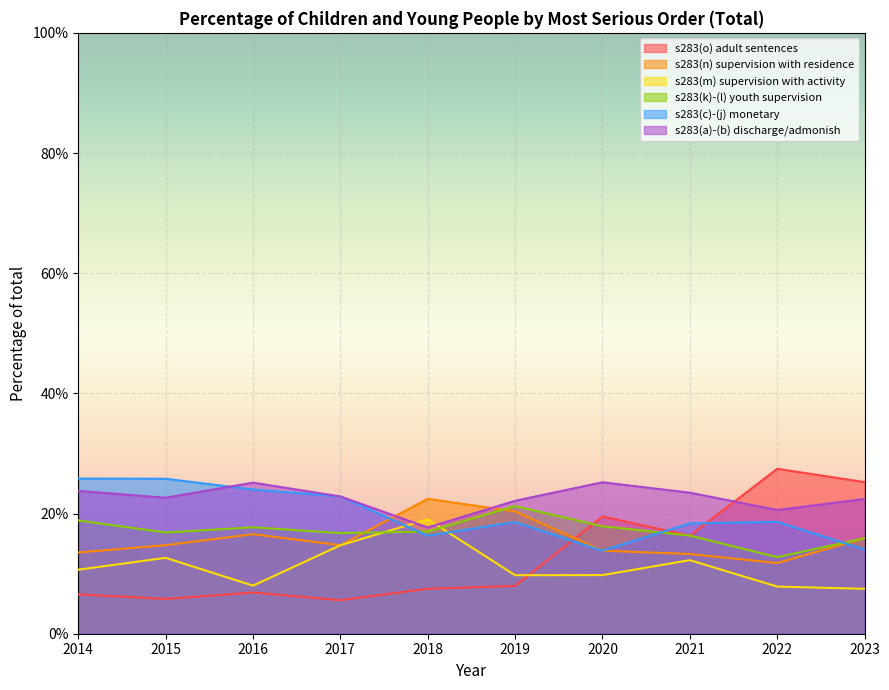

Which series has the largest total across all categories?

s283(a)-(b) discharge/admonish